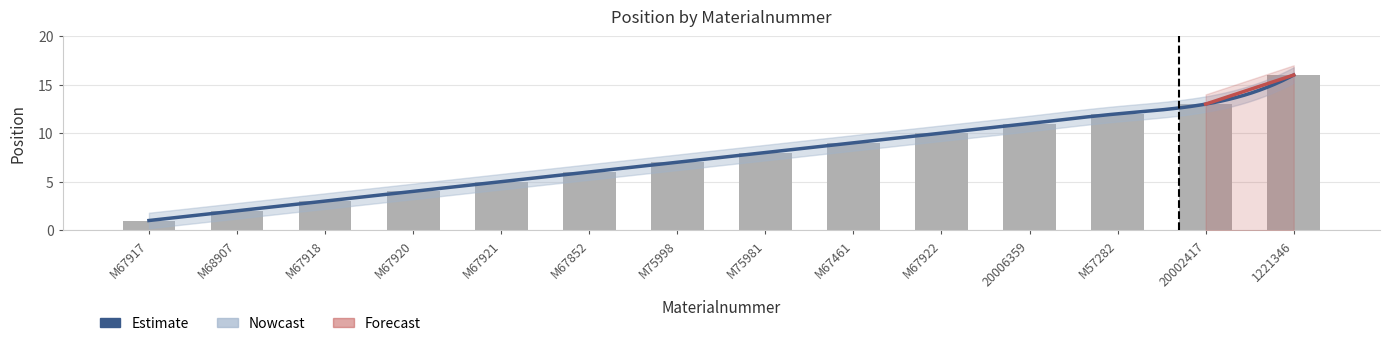

What is the difference between the values at M67917 and M67920?

3